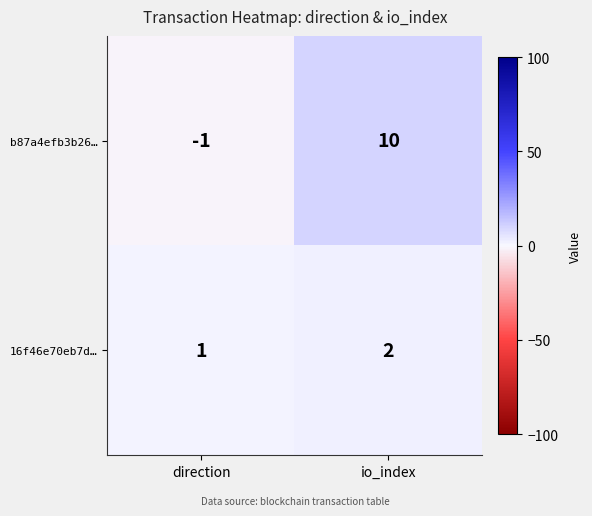

Reading left to right, what are all the values shown in this chart?

b87a4efb3b26…: -1	10
16f46e70eb7d…: 1	2